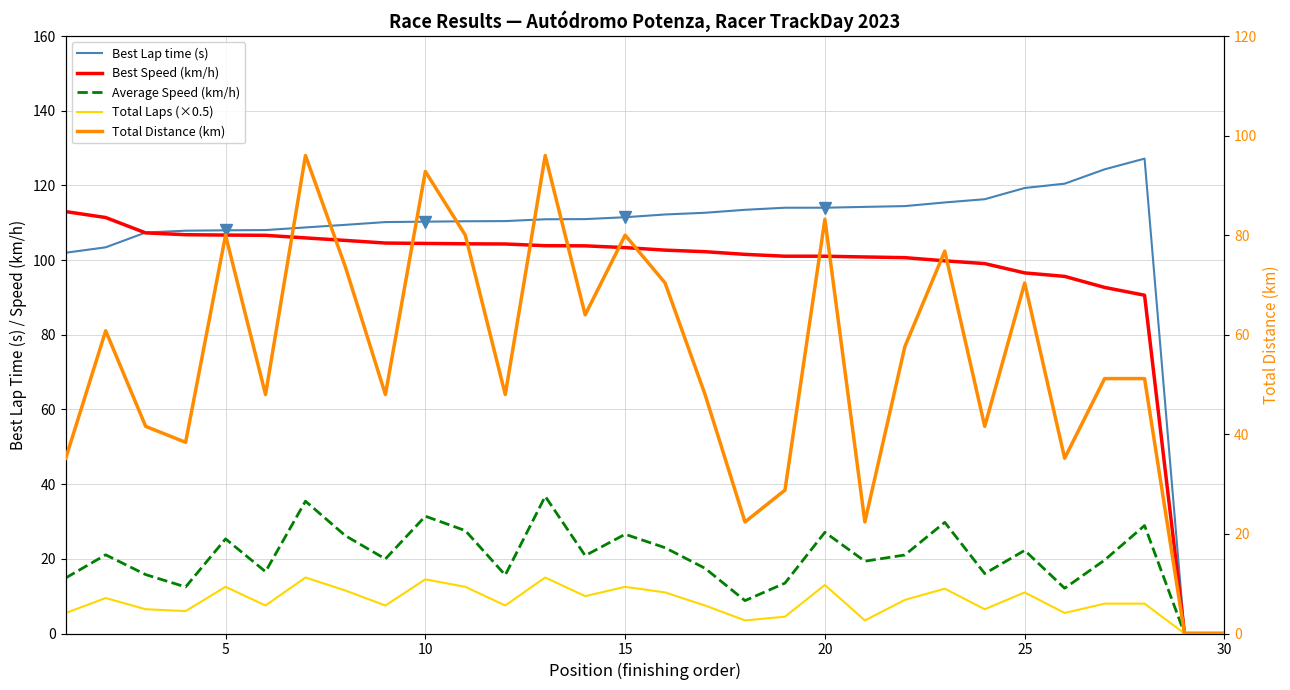

What is the average value of the Total Distance (km) series?

54.7